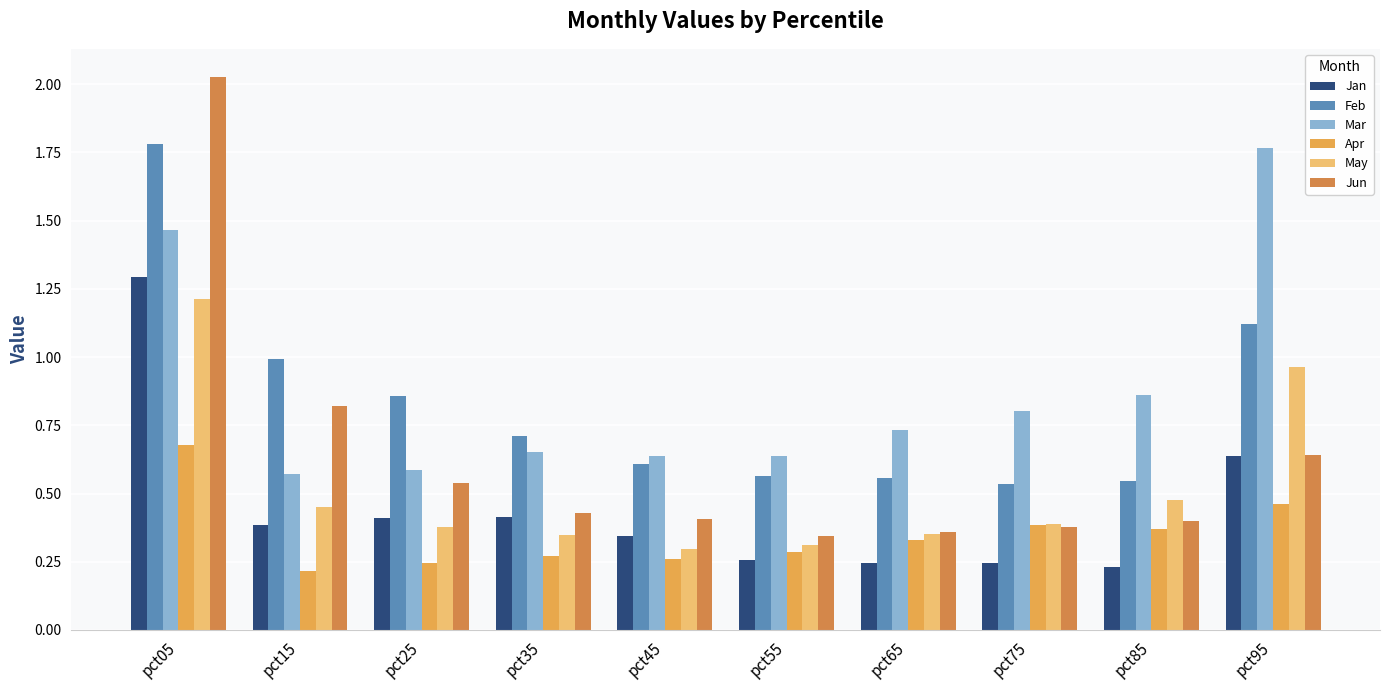

At which category does the chart reach its peak across all series?

pct05